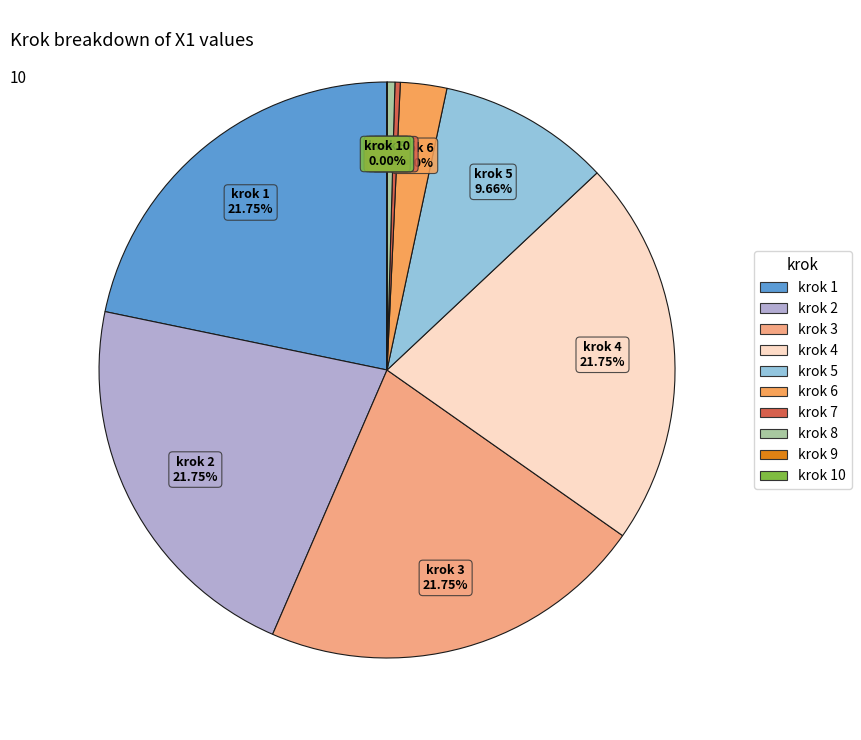

Does any single category account for the majority?

No